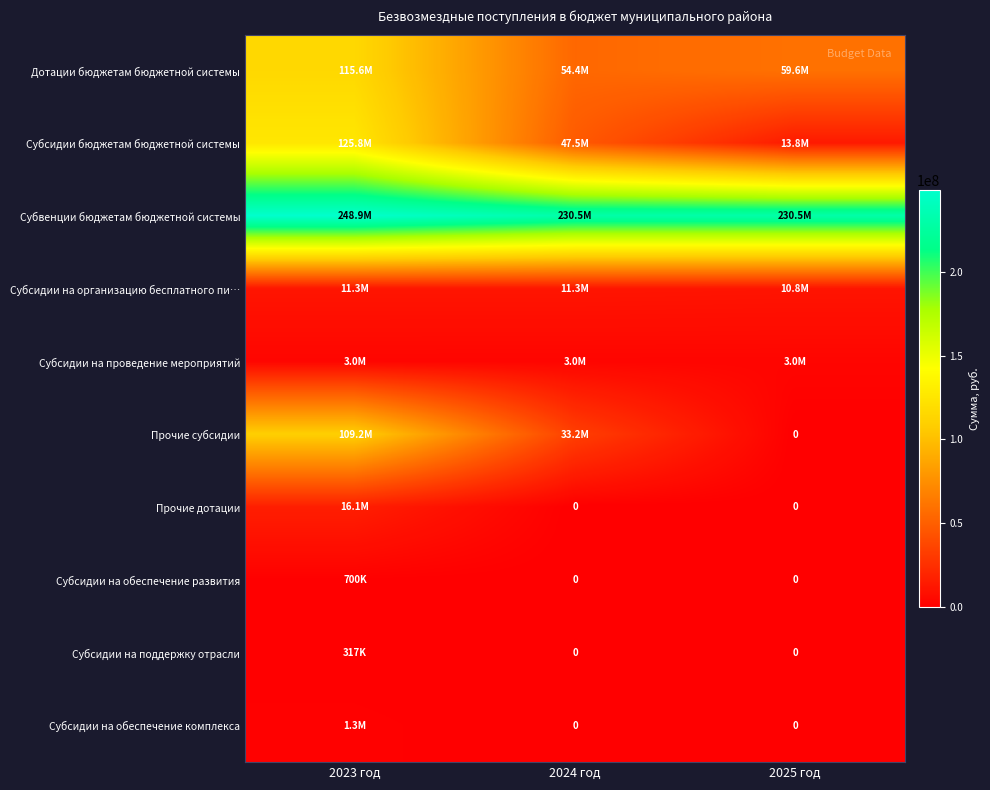

What is the total value across all series at 2025 год?

317699106.7